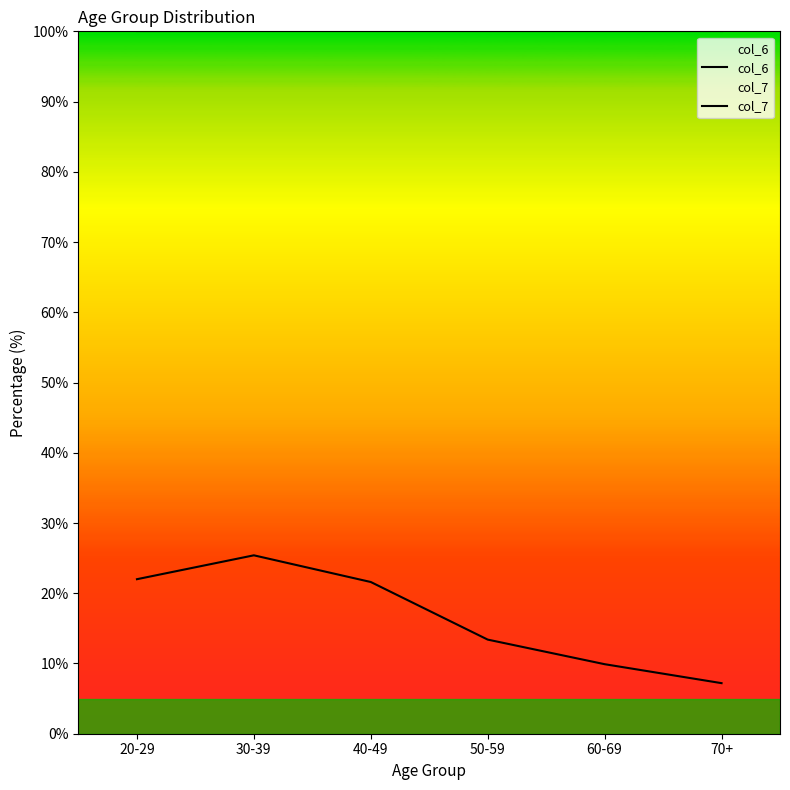

True or false: col_6 and col_7 intersect in this chart.

False